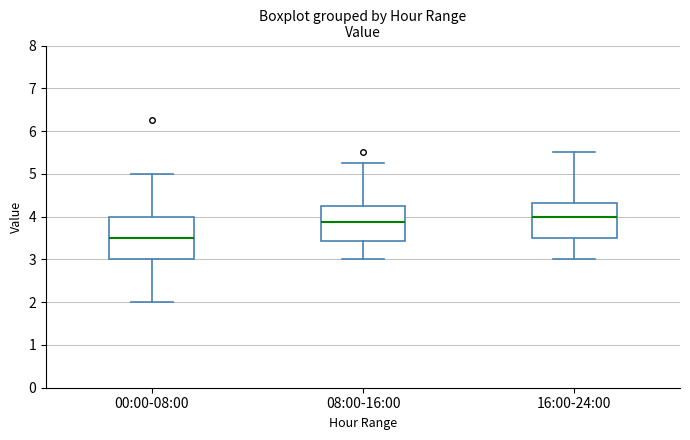

Which box has the lowest median line?

00:00-08:00